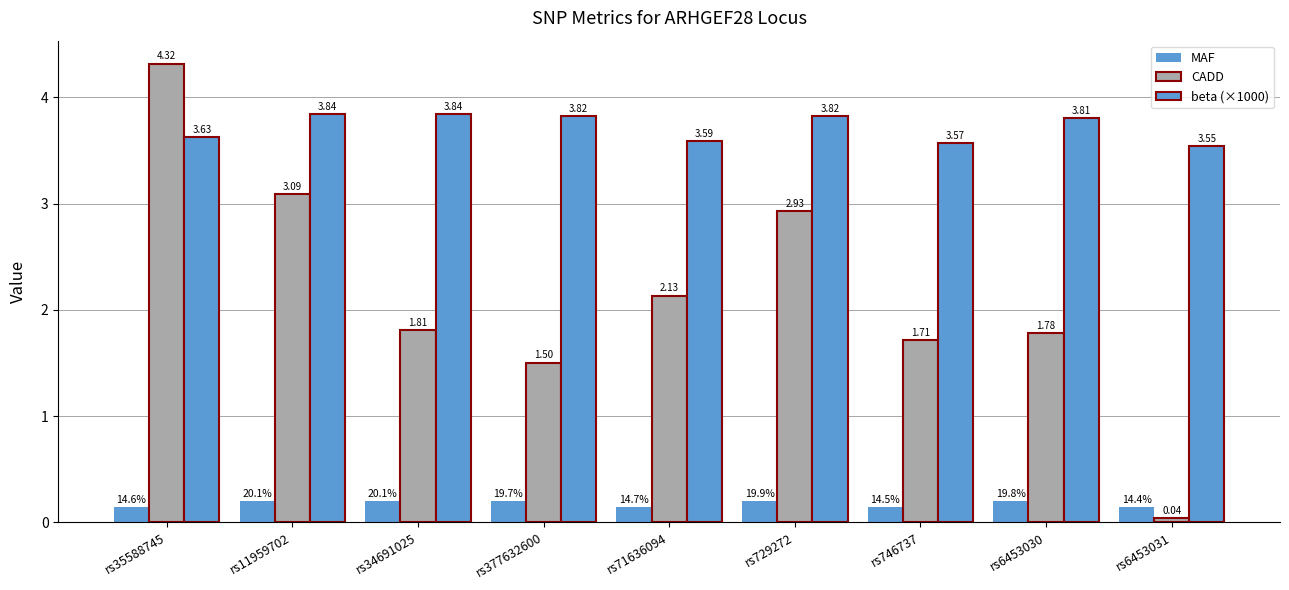

Is it true that beta (×1000) equals 3.5 at rs6453031?

True